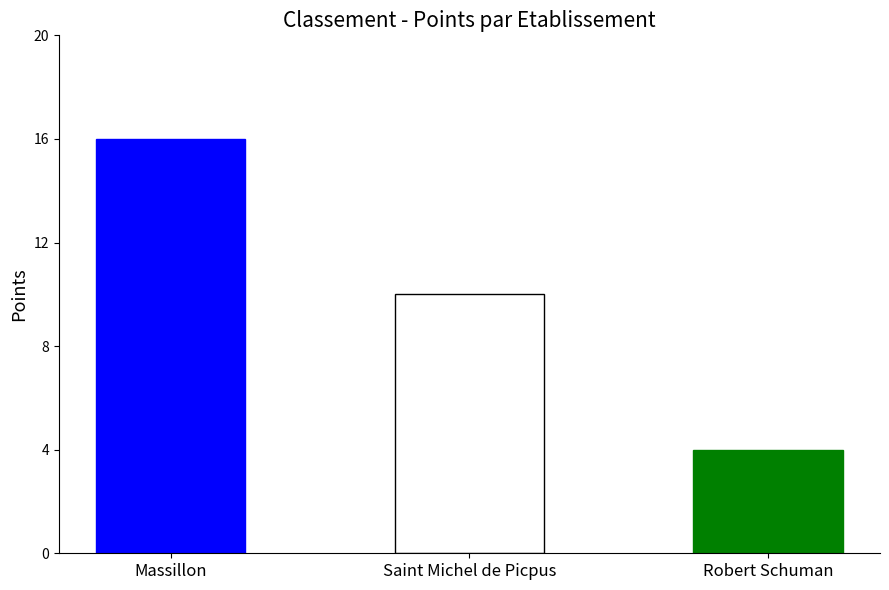

What is the difference between the values at Robert Schuman and Saint Michel de Picpus?

6